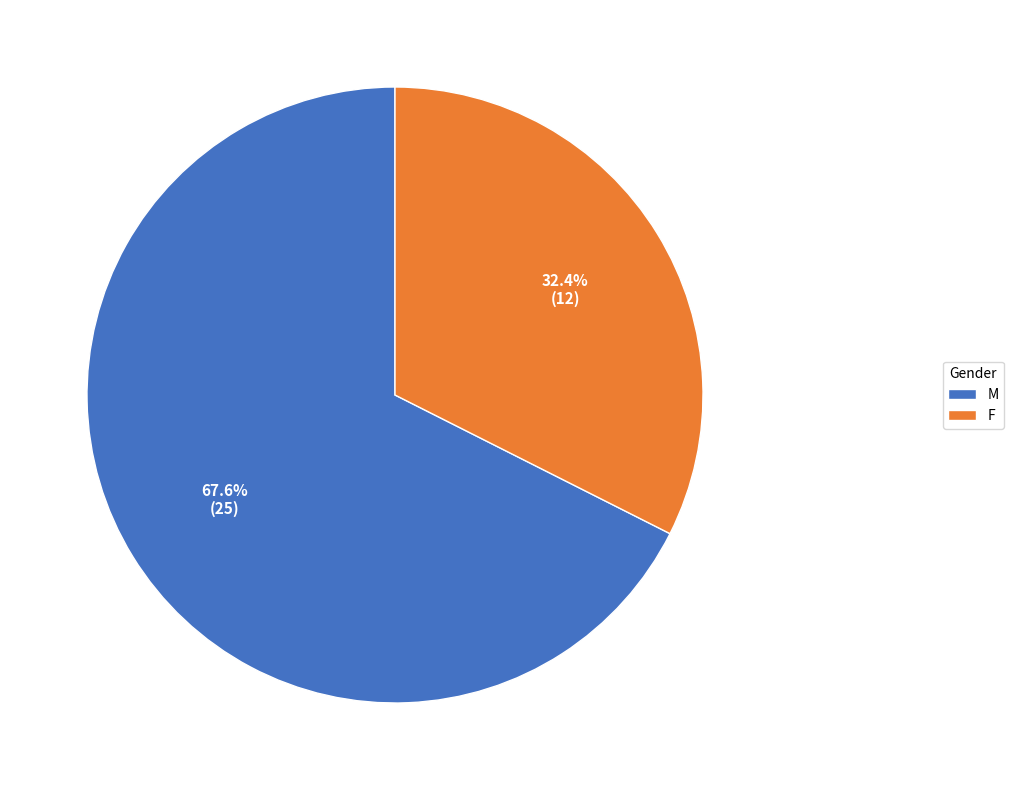

Do M and F together represent more than half of the pie?

Yes